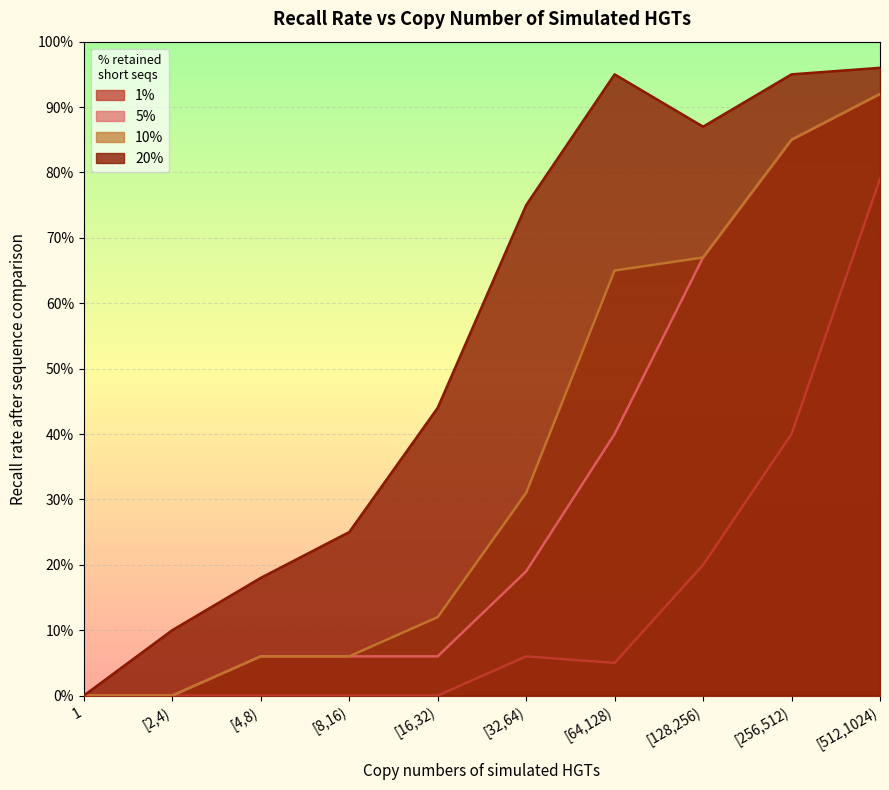

What is the average value of the 5% series?

0.3